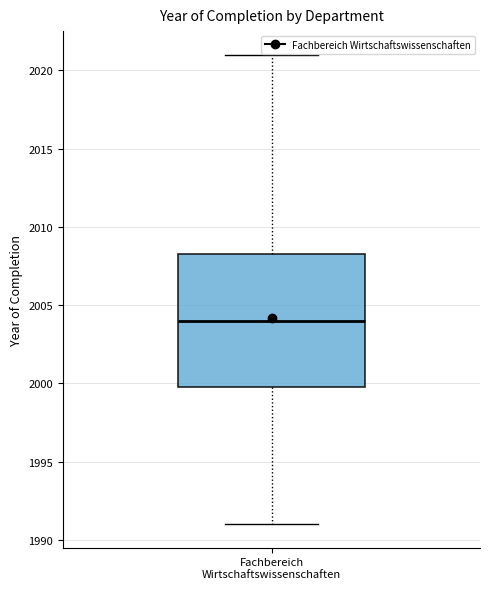

Read this box plot against the y-axis: the position of the median line, the range covered by the box, and the ends of both whiskers. The values are not printed on the chart, so give them approximately, as read against the axis.

median 2004.0, box 2000.0 to 2008.5, whiskers 1991.0 to 2021.0